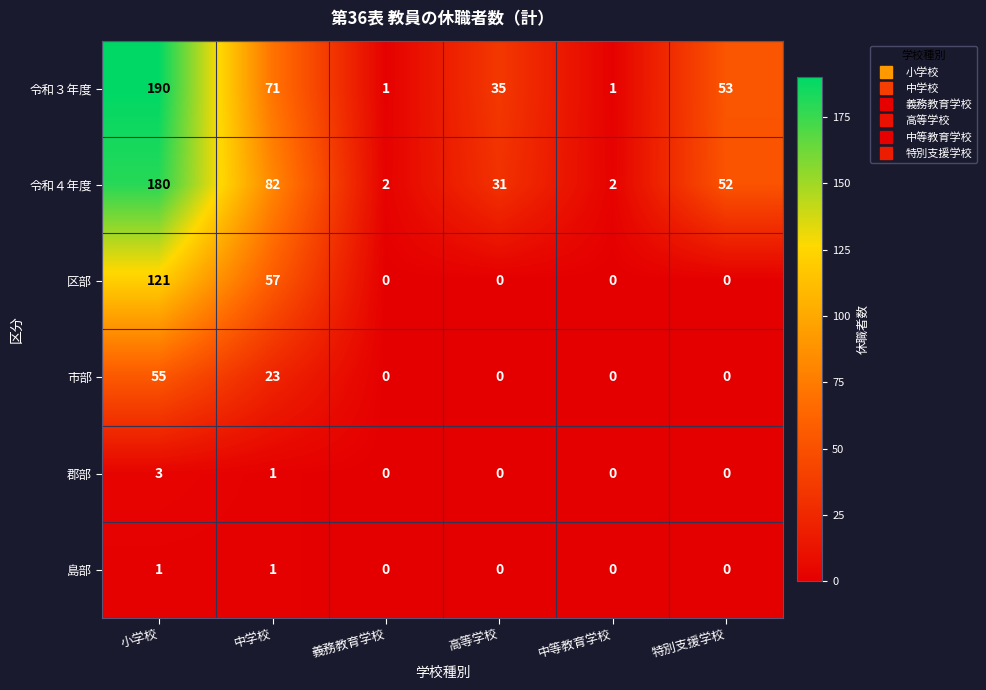

At how many categories does at least one series exceed 157?

1